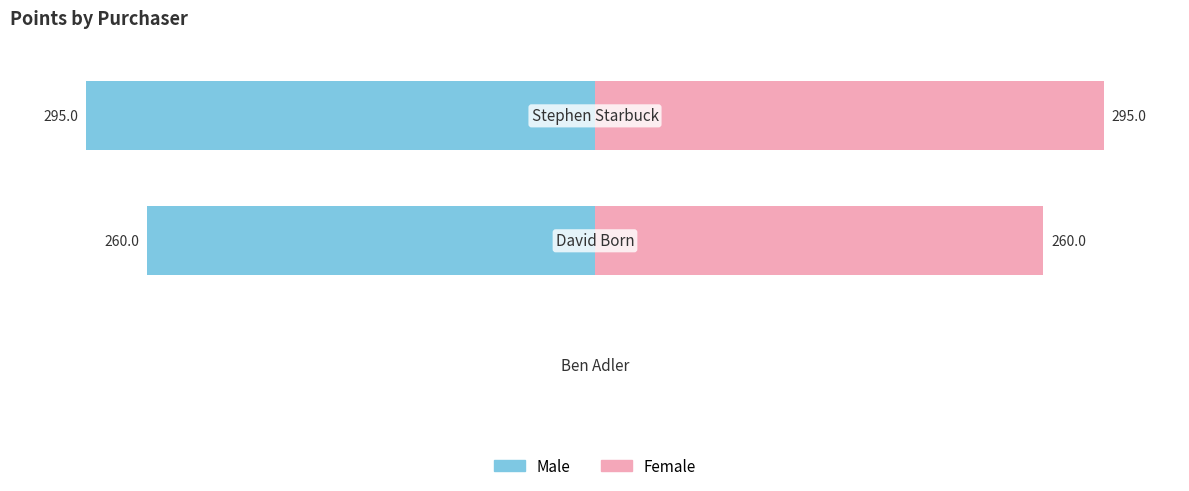

What is the difference between the highest and lowest values at 2?

200.0